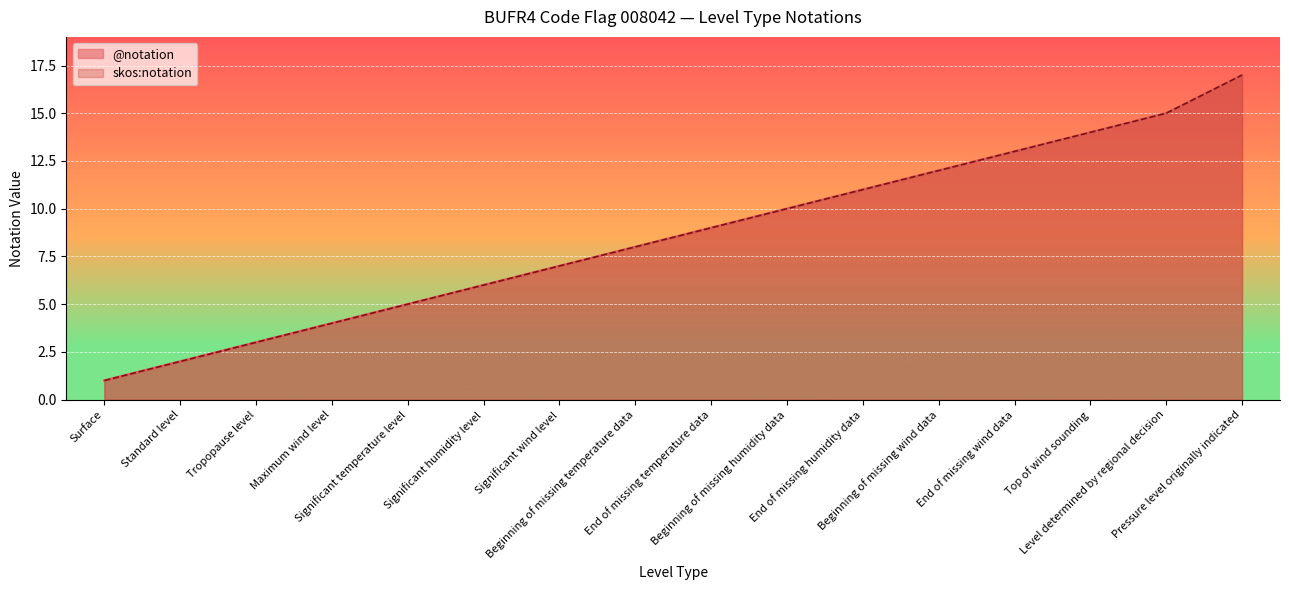

What is the total value across all series at Top of wind sounding?

28